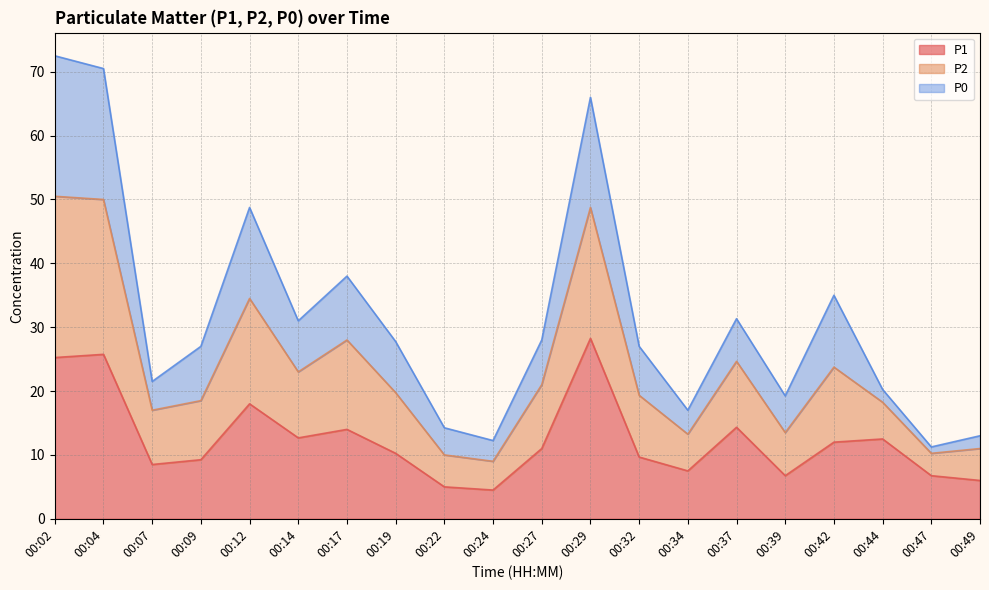

What is the total value across all series at 00:32?

27.0